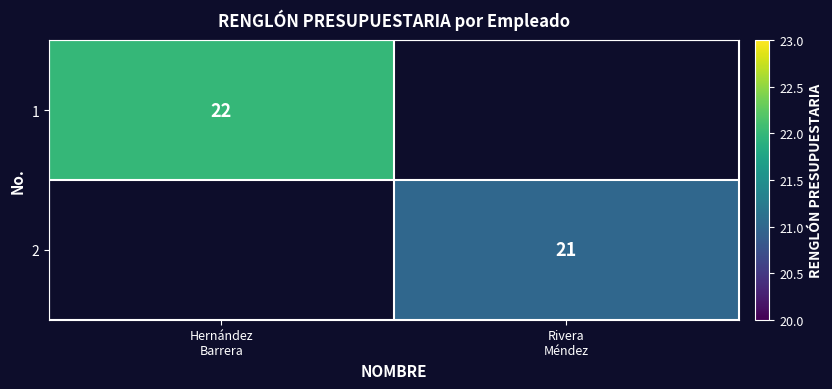

How many categories are shown in the chart?

2